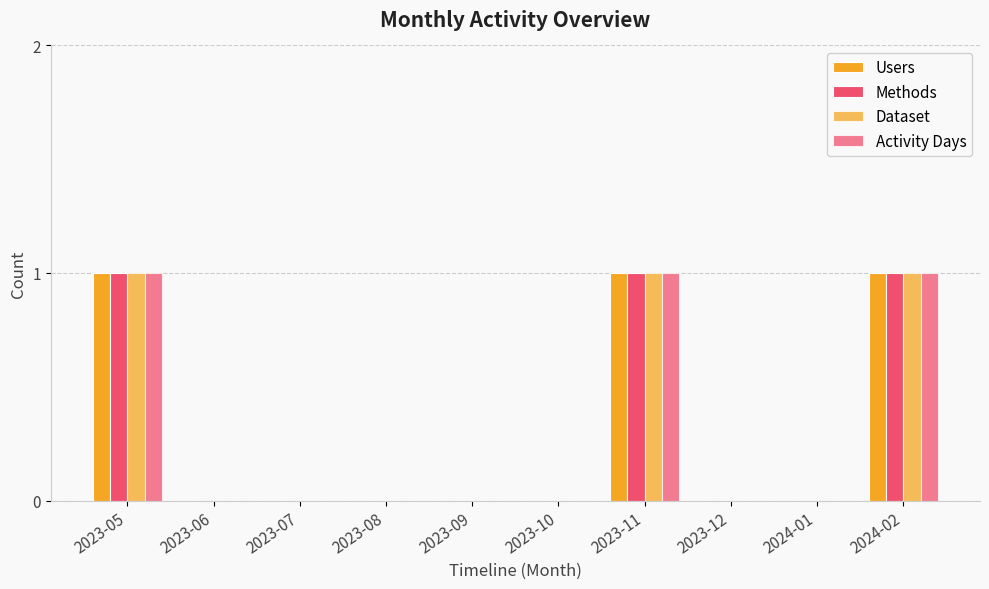

Count the Dataset values in the range 0 to 1.

10